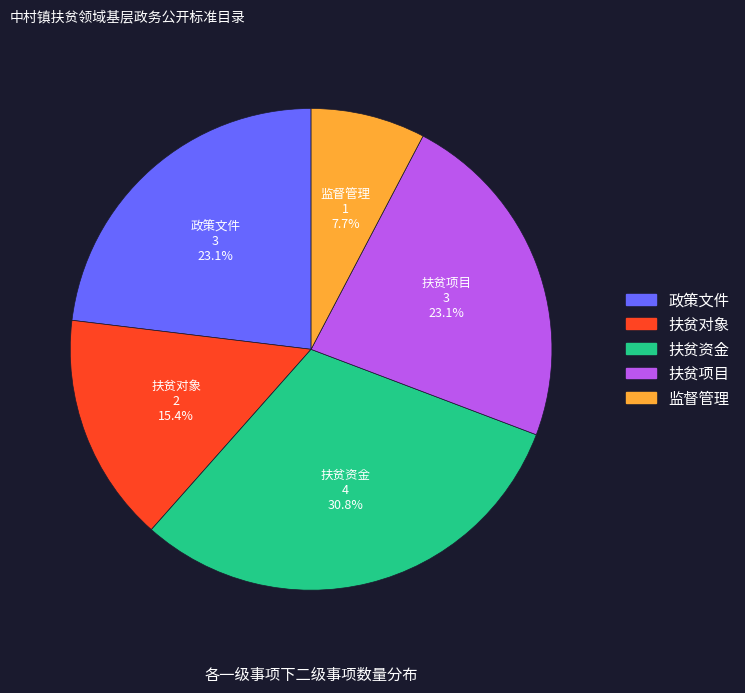

To the nearest percent, what percentage of the pie is 扶贫项目?

23%